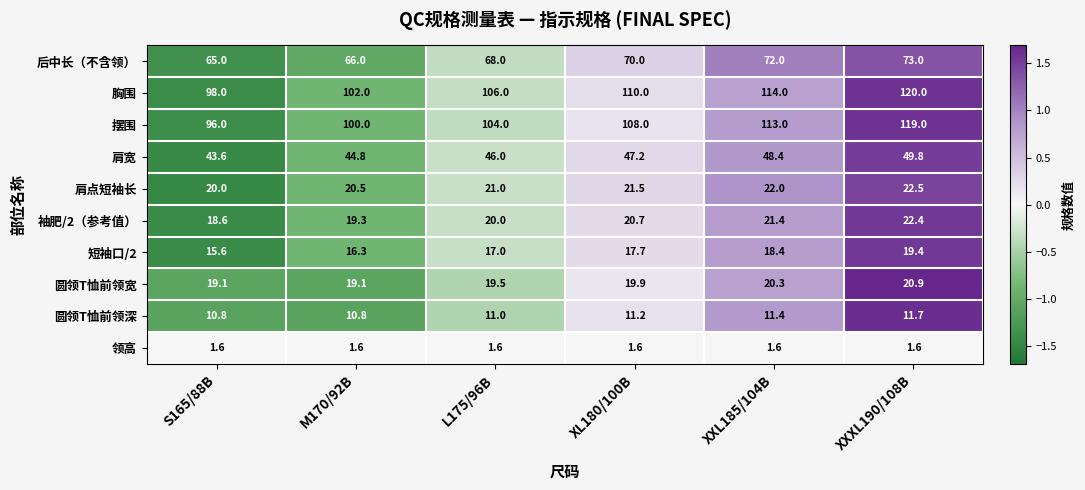

What is the sum of all 后中长（不含领） values?

414.0